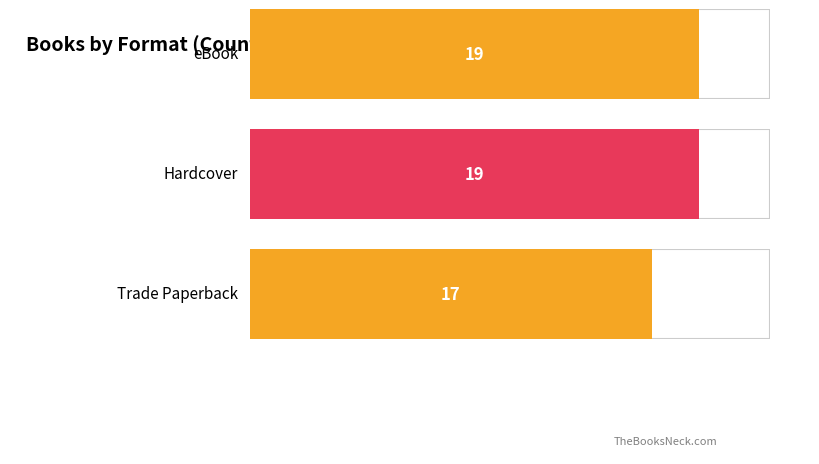

The value at eBook is 33. True or false?

False